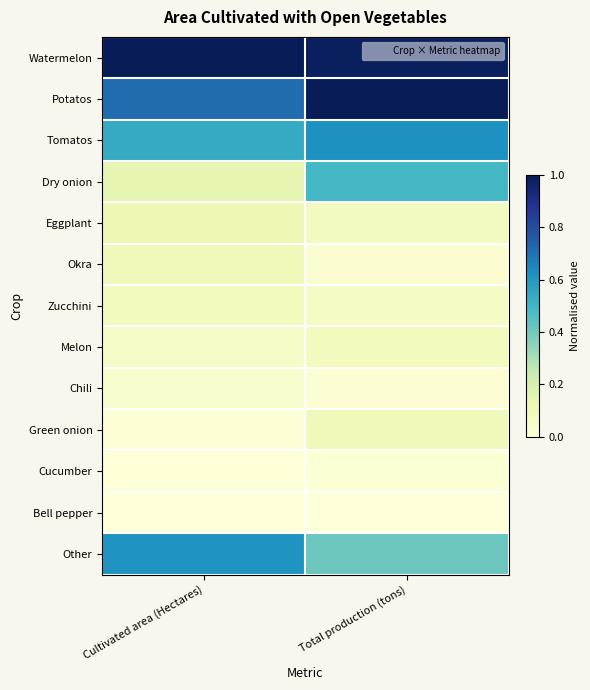

Reading left to right, list all the values displayed in this chart.

Watermelon: Cultivated area (Hectares)=1.0	Total production (tons)=1.0
Potatos: Cultivated area (Hectares)=0.7	Total production (tons)=1.0
Tomatos: Cultivated area (Hectares)=0.5	Total production (tons)=0.6
Dry onion: Cultivated area (Hectares)=0.1	Total production (tons)=0.5
Eggplant: Cultivated area (Hectares)=0.1	Total production (tons)=0.1
Okra: Cultivated area (Hectares)=0.1	Total production (tons)=0.0
Zucchini: Cultivated area (Hectares)=0.1	Total production (tons)=0.1
Melon: Cultivated area (Hectares)=0.1	Total production (tons)=0.1
Chili: Cultivated area (Hectares)=0.0	Total production (tons)=0.0
Green onion: Cultivated area (Hectares)=0.0	Total production (tons)=0.1
Cucumber: Cultivated area (Hectares)=0.0	Total production (tons)=0.0
Bell pepper: Cultivated area (Hectares)=0.0	Total production (tons)=0.0
Other: Cultivated area (Hectares)=0.6	Total production (tons)=0.4